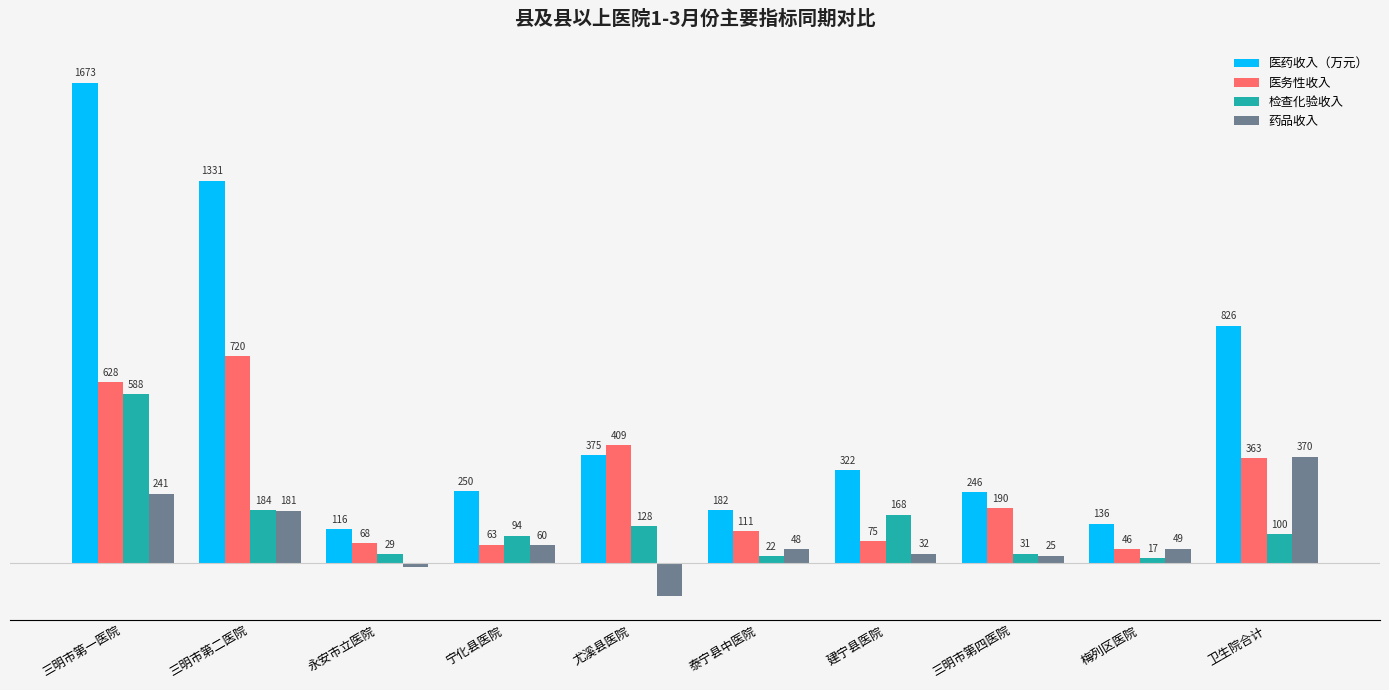

Are the bars horizontal?

No